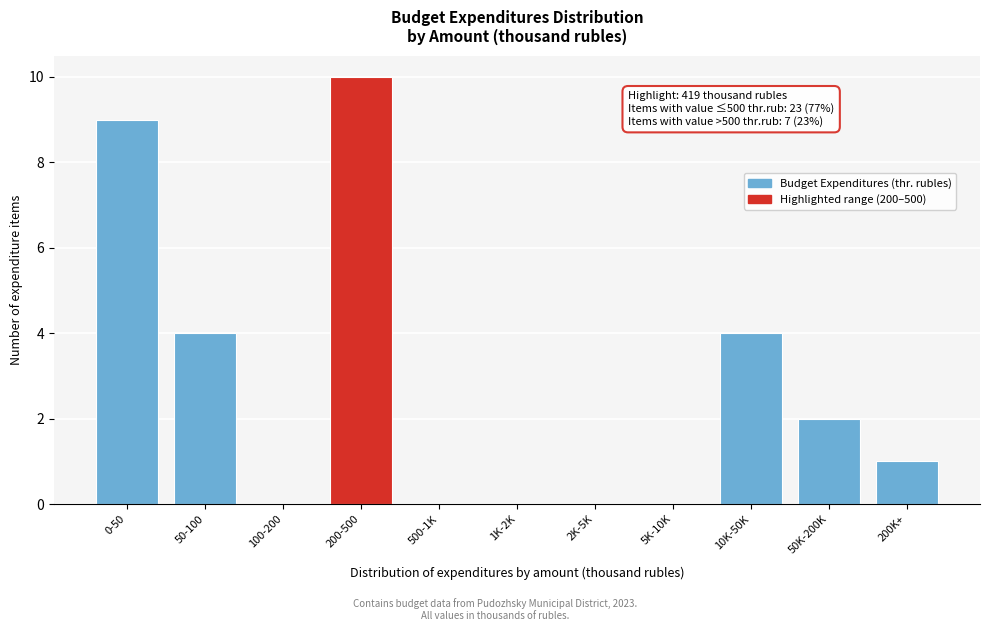

Reading left to right, list all the values displayed in this chart.

0-50=9	50-100=4	100-200=0	200-500=10	500-1K=0	1K-2K=0	2K-5K=0	5K-10K=0	10K-50K=4	50K-200K=2	200K+=1